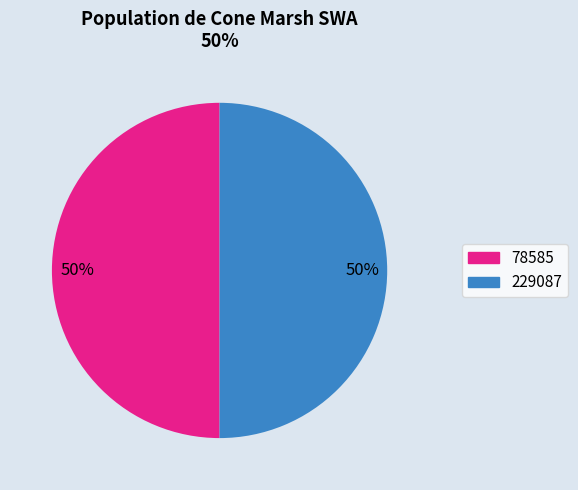

To the nearest percent, what percentage of the pie is 229087?

50%